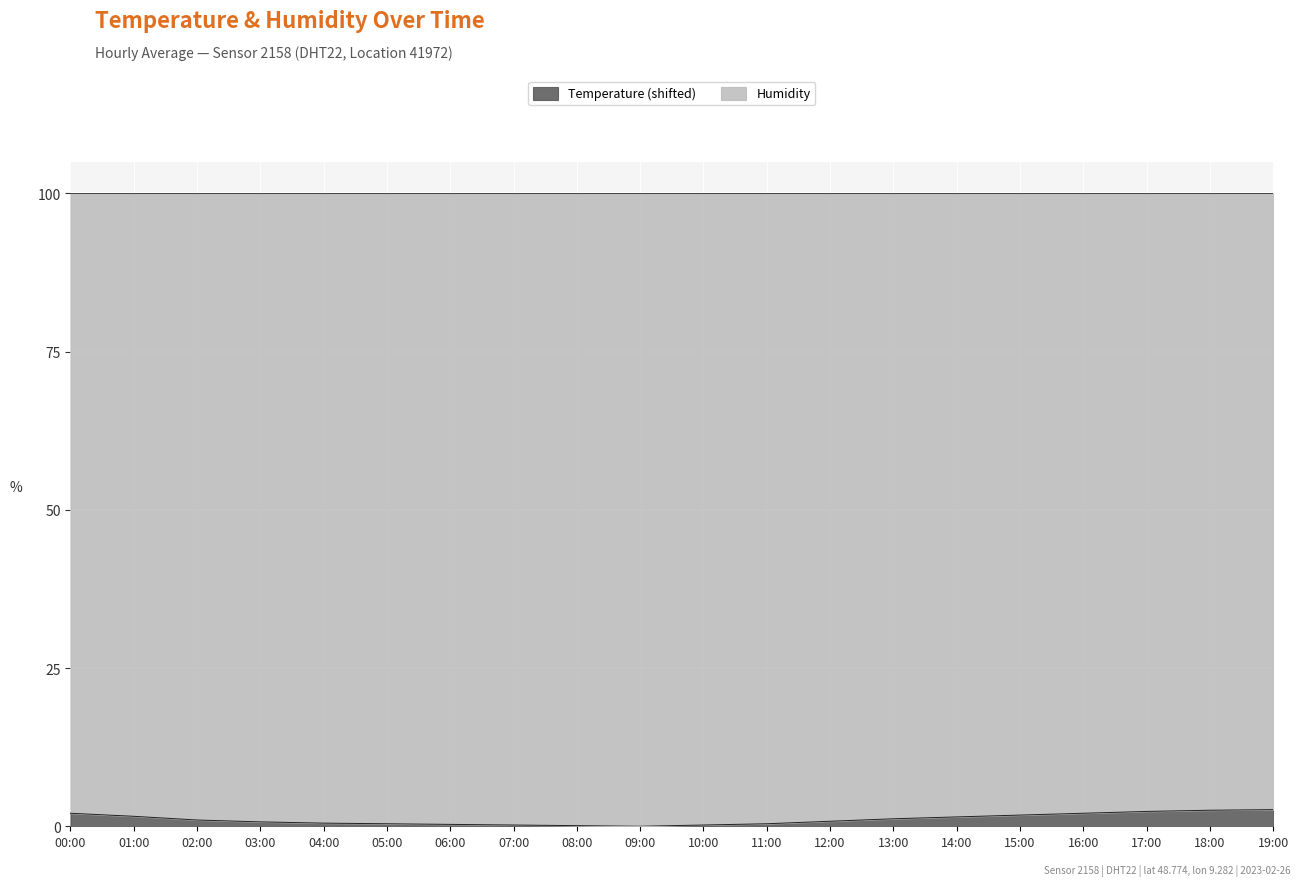

How many data points does each series have?

20